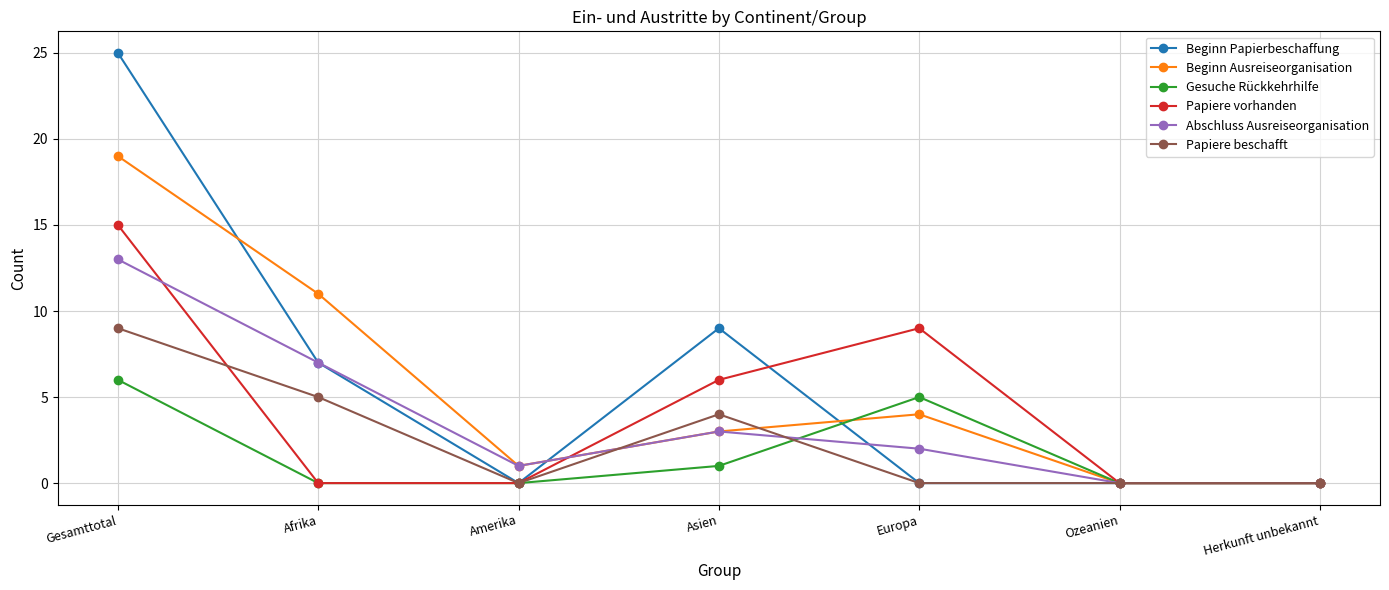

What is the total value across all series at Gesamttotal?

87